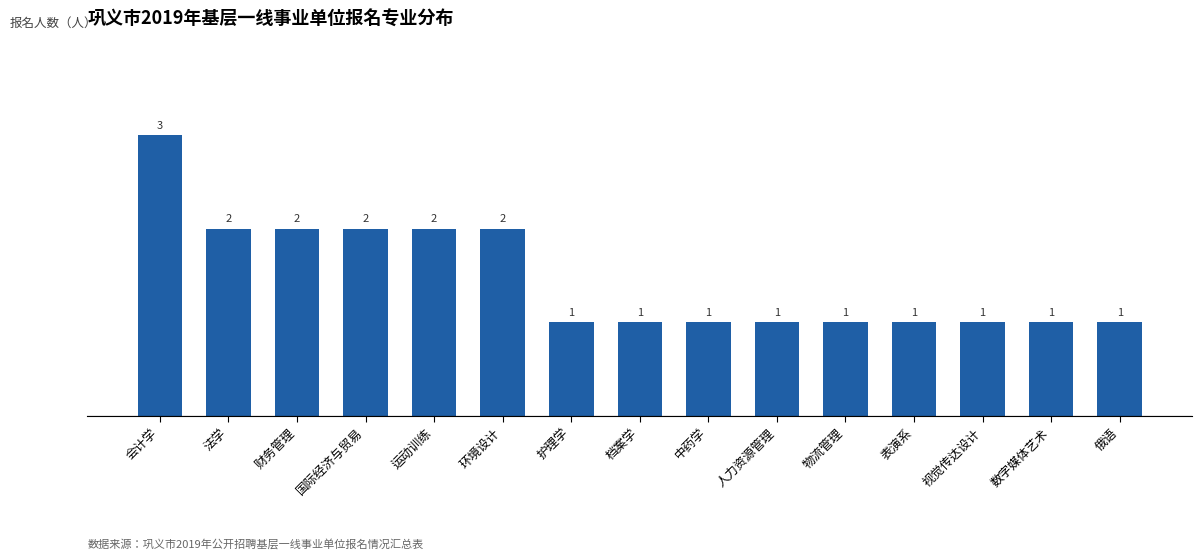

What is the greatest value displayed?

3